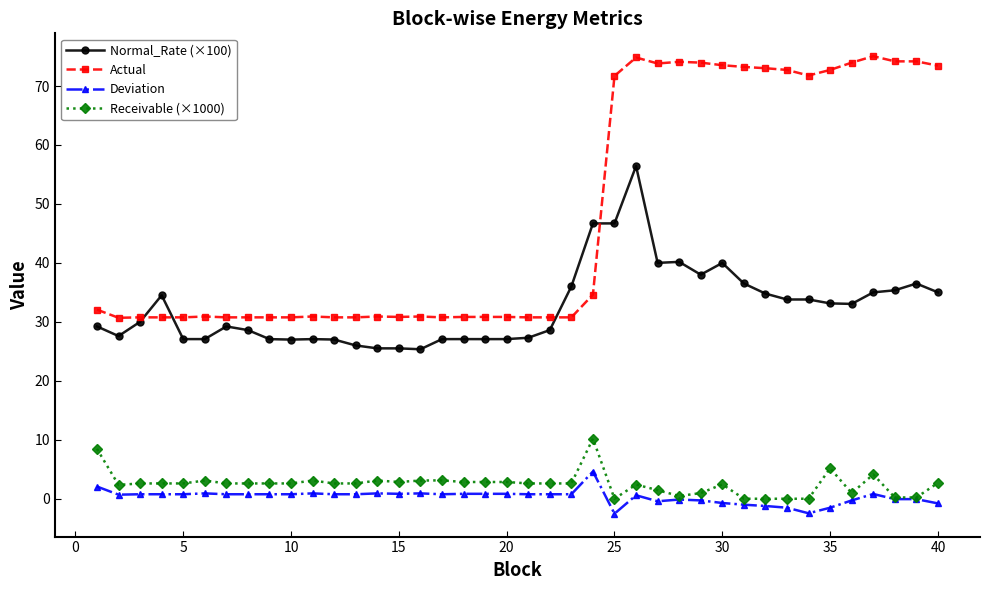

Rank the series by their maximum value, from highest to lowest.

Actual, Normal_Rate (×100), Receivable (×1000), Deviation